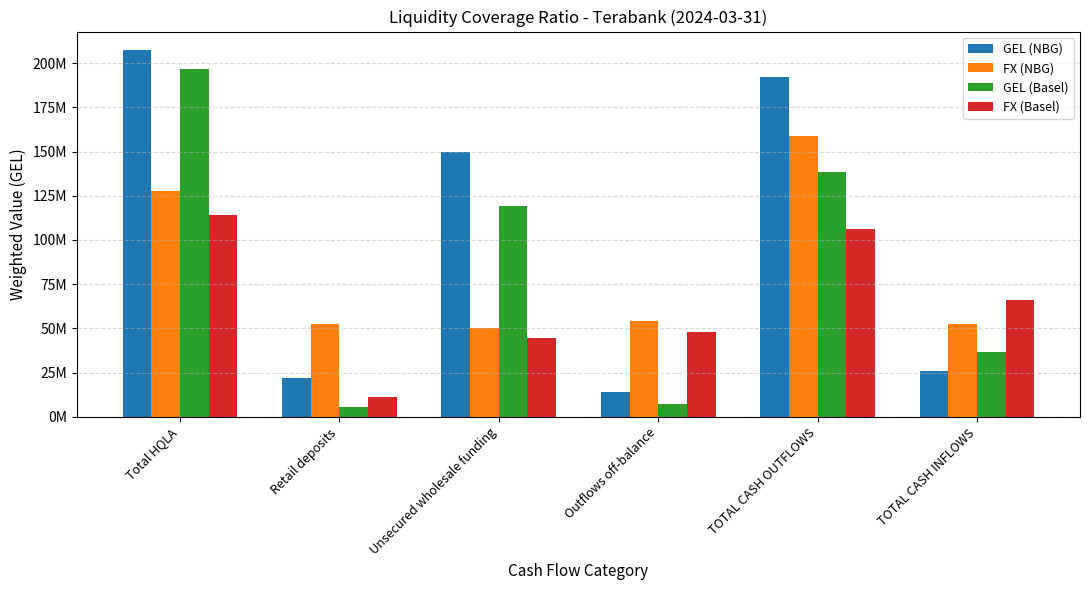

Does the chart contain any negative values?

No